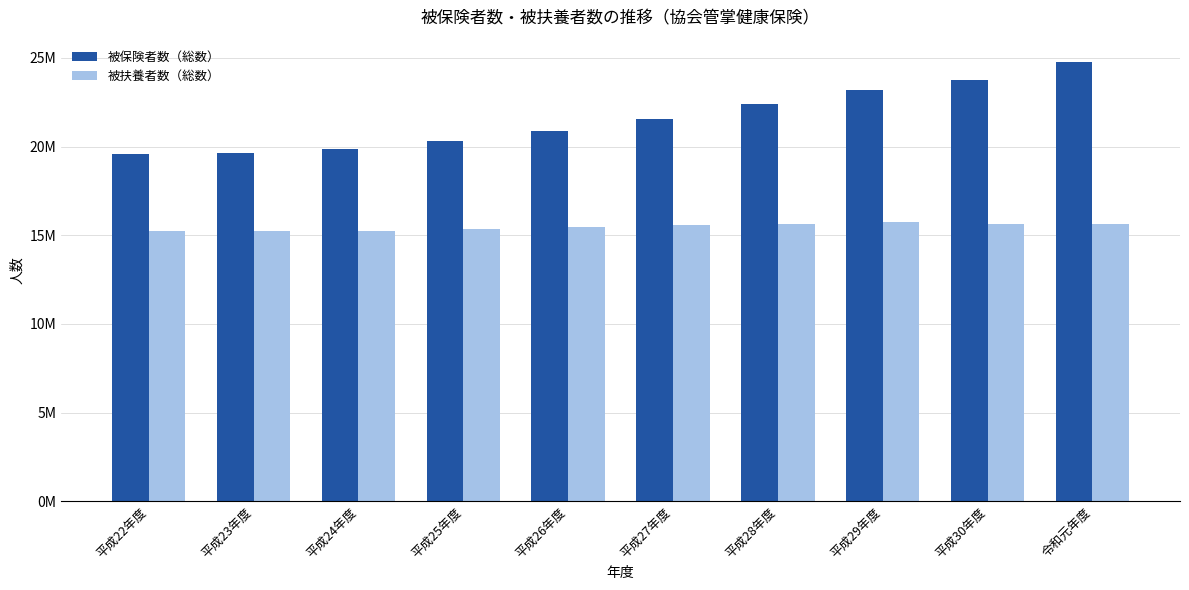

What is the label of the 3rd bar from the left?

平成24年度